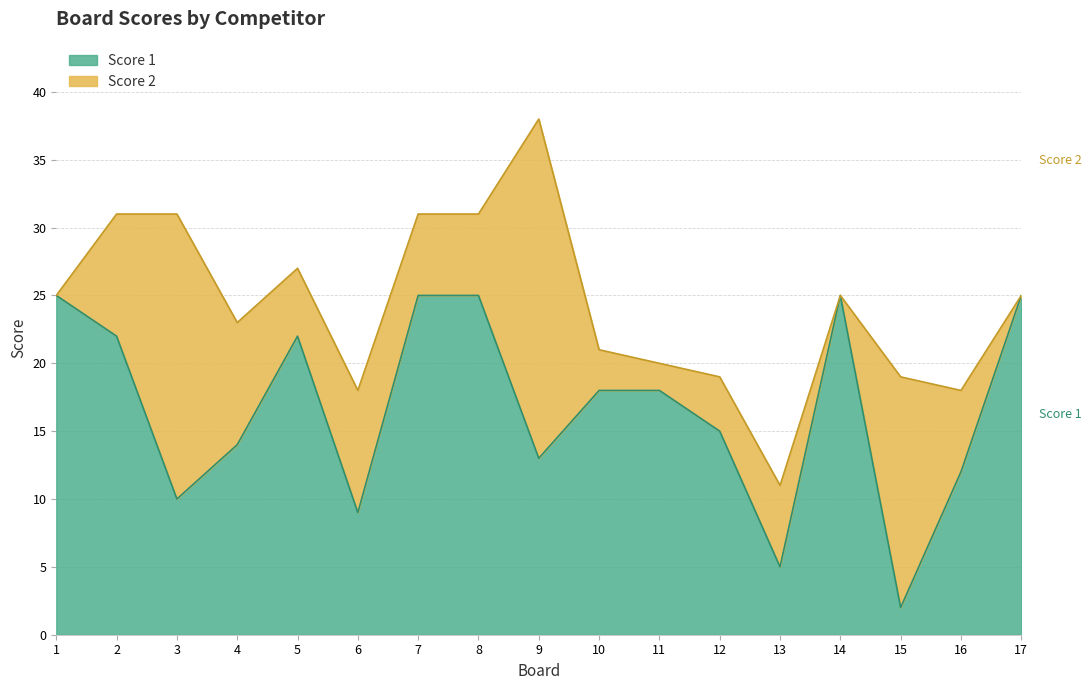

Which label corresponds to the smallest value in the chart?

15